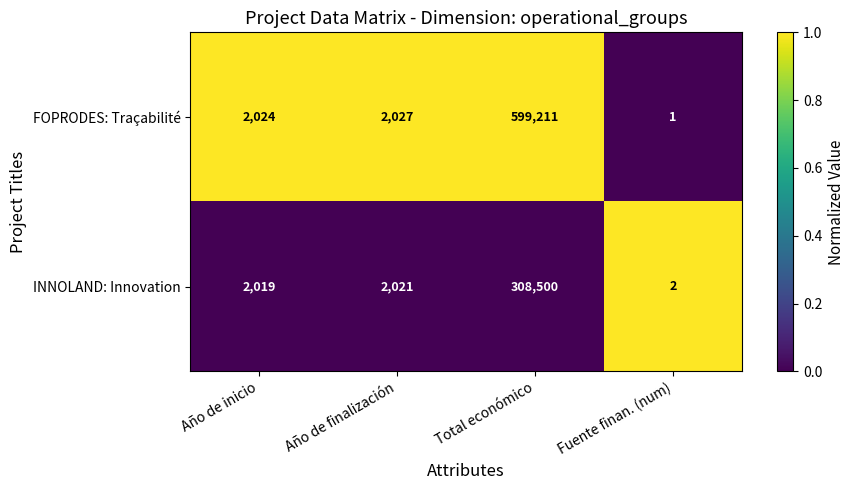

What is the difference between the maximum and second lowest values in the FOPRODES: Traçabilité series?

597187